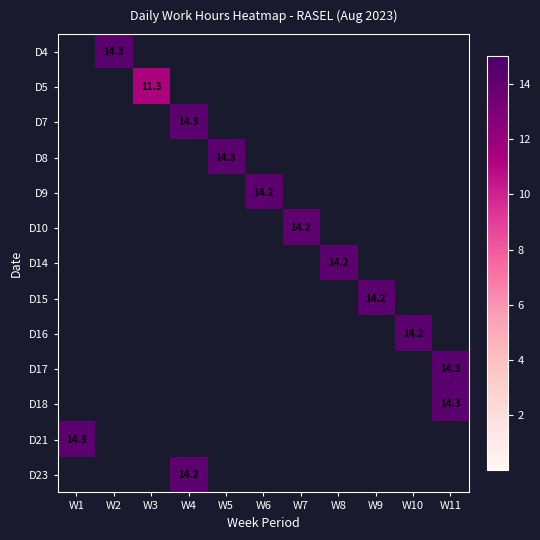

Between W9 and W2, which is larger?

W2